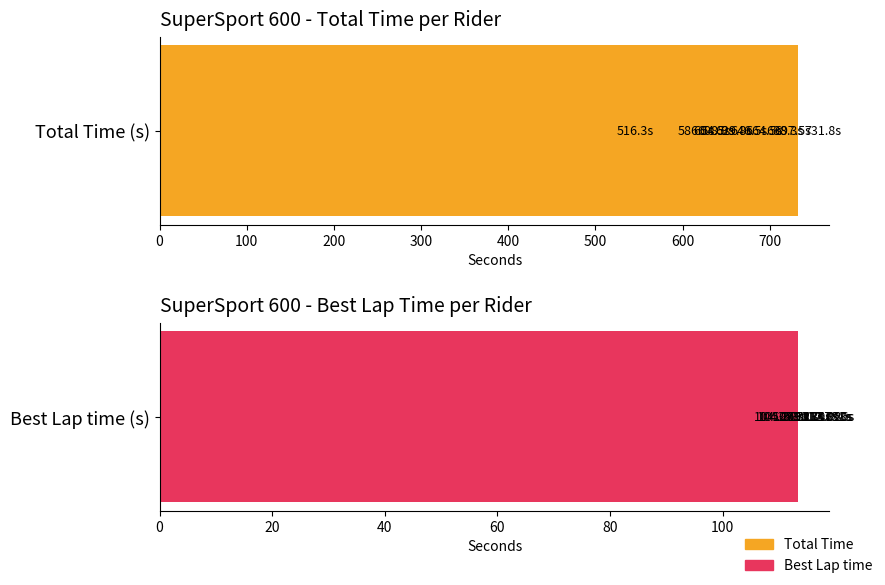

Read the Total Time value at Paulo Foroni.

697.5